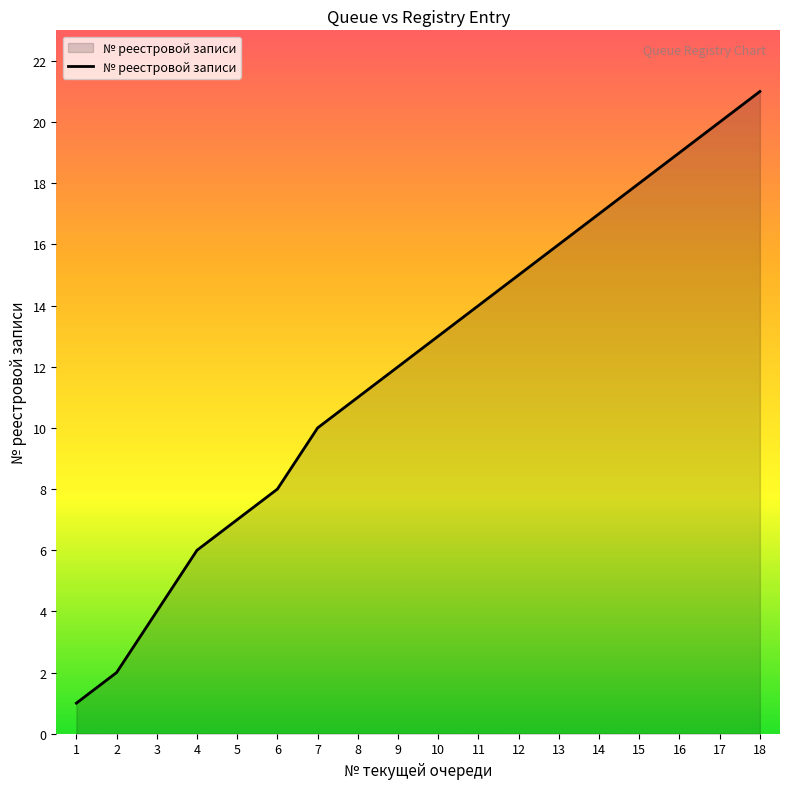

At which category does the chart reach its minimum across all series?

1